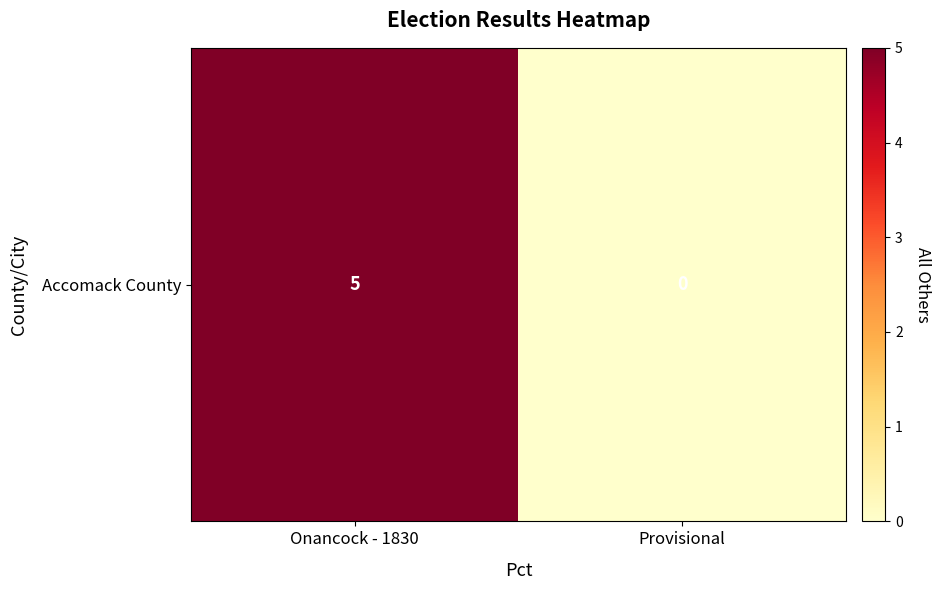

What is the difference between the values at Provisional and Onancock - 1830?

5